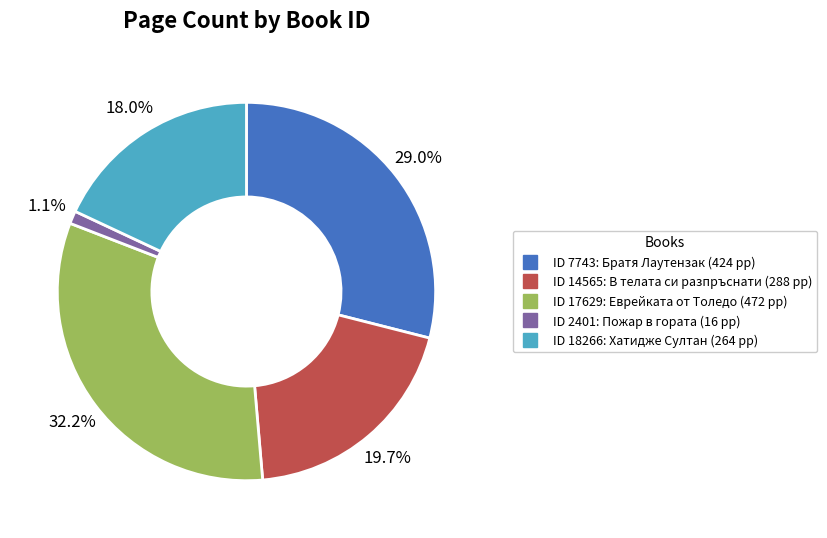

Is there any slice that represents more than half of the pie?

No